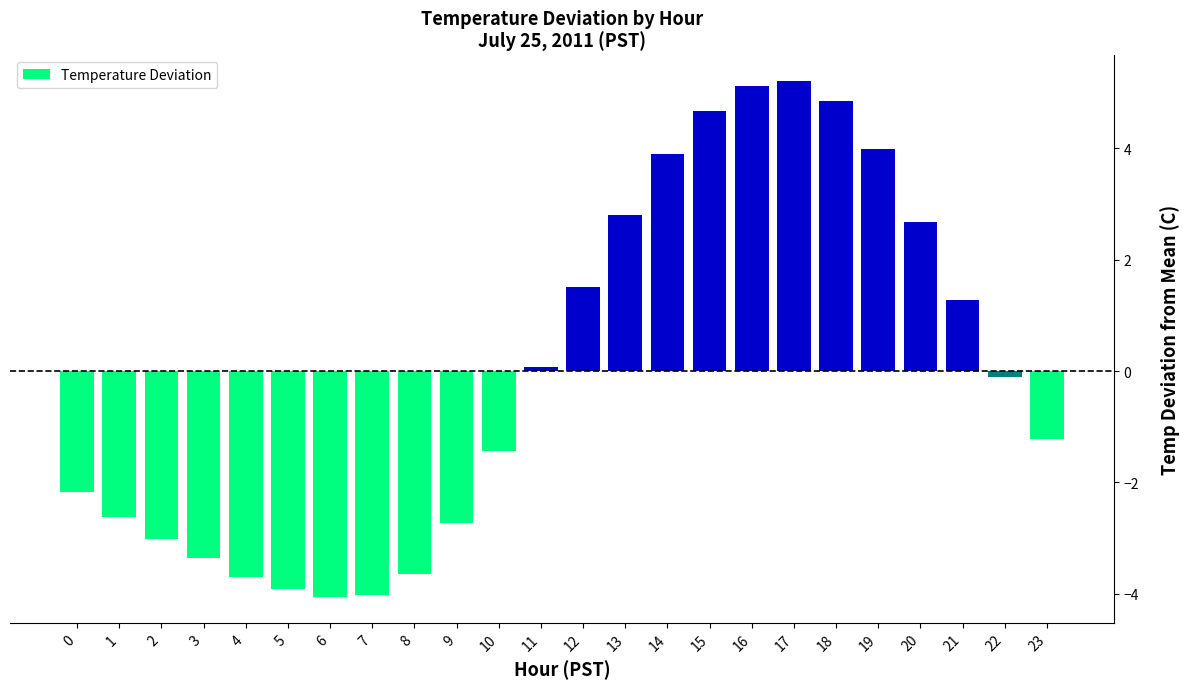

The chart shows a value of -5.9 at 7. True or false?

False